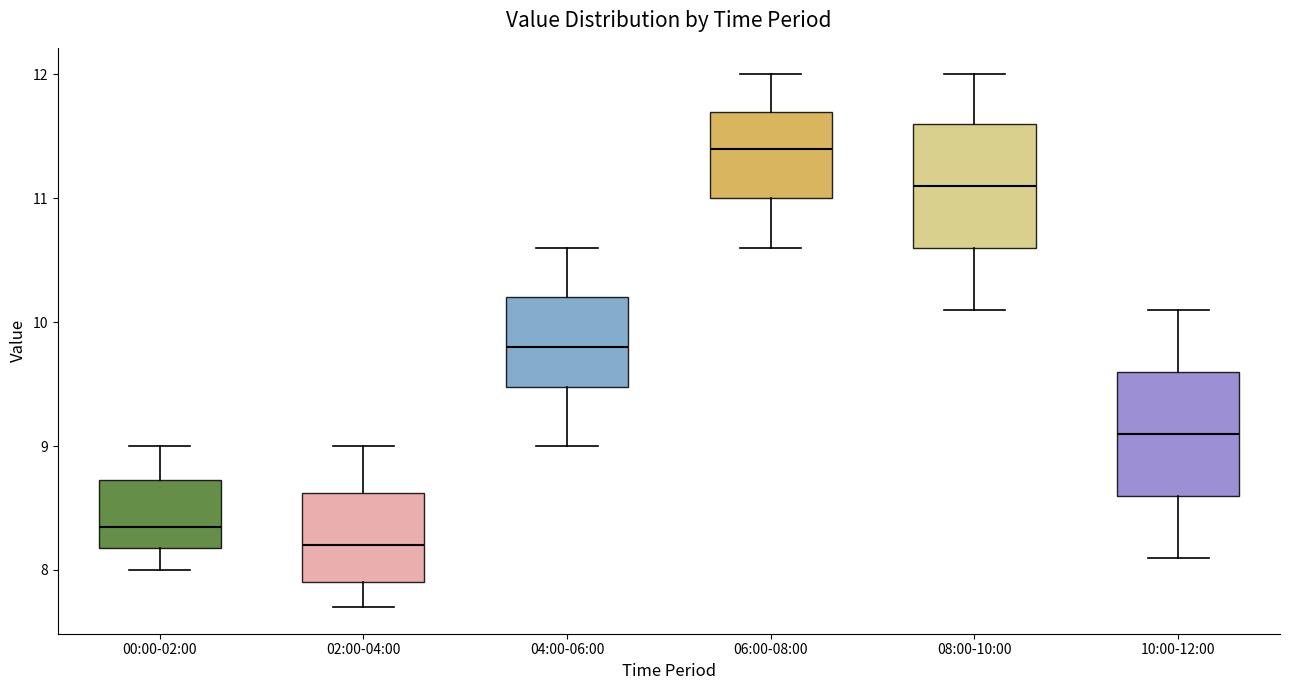

Where is the lower edge of the box for 10:00-12:00 on the y-axis? The values are not printed on the chart, so give them approximately, as read against the axis.

8.6